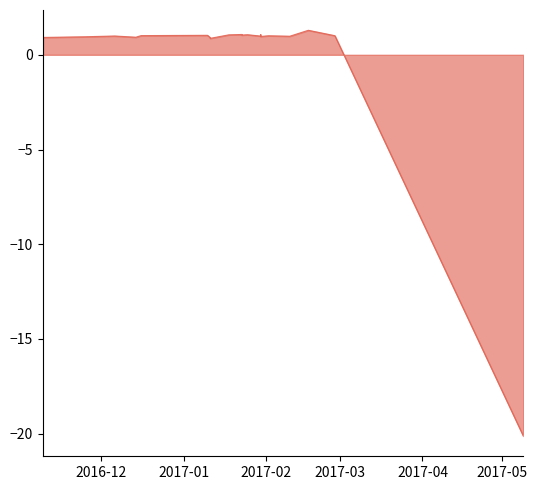

Between 2017-02-17 and 2016-11-25, which is larger?

2017-02-17